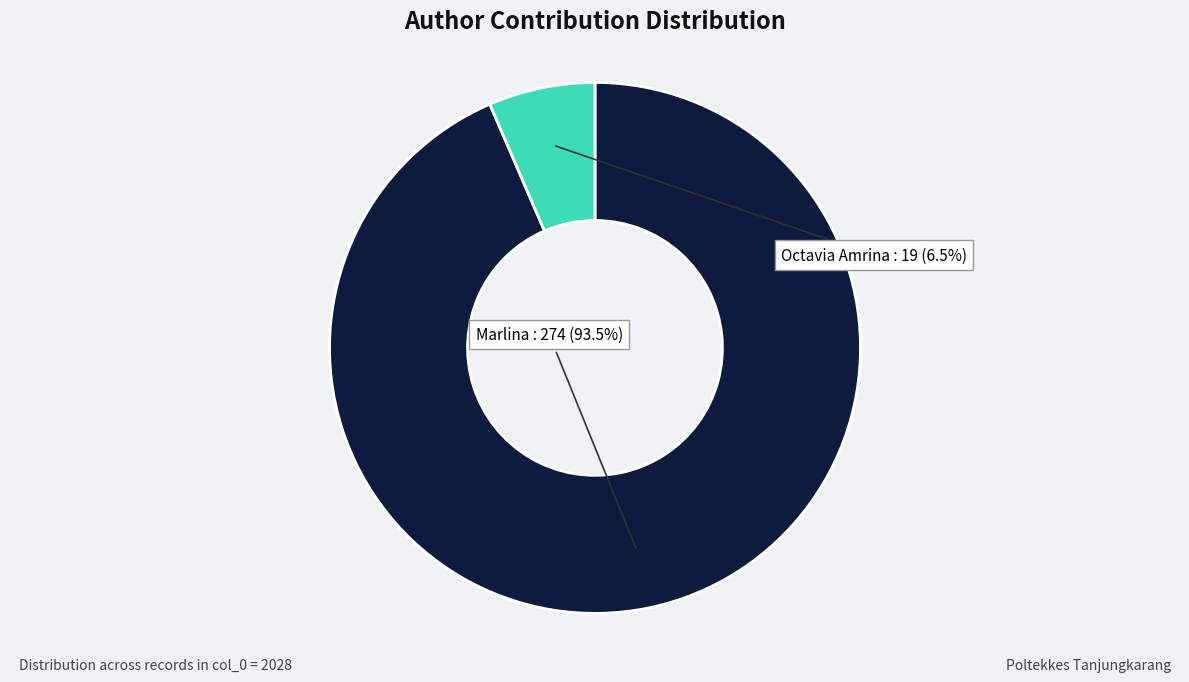

Is there a majority slice in this chart?

Yes